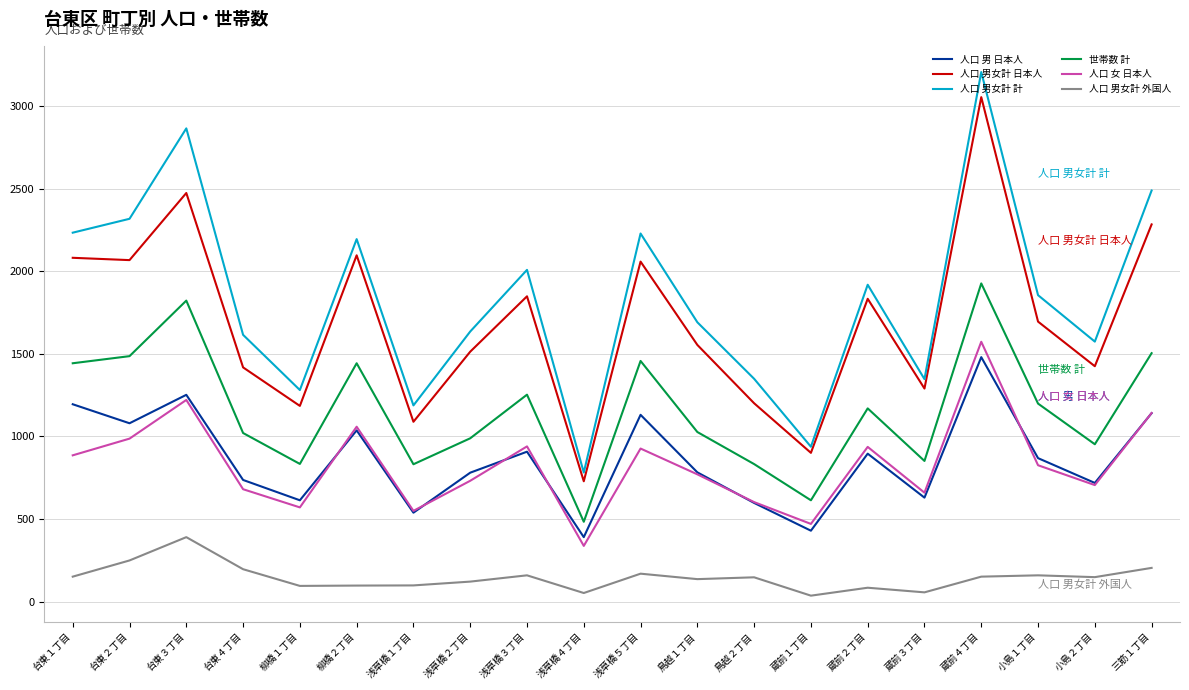

What is the smallest value displayed?

37